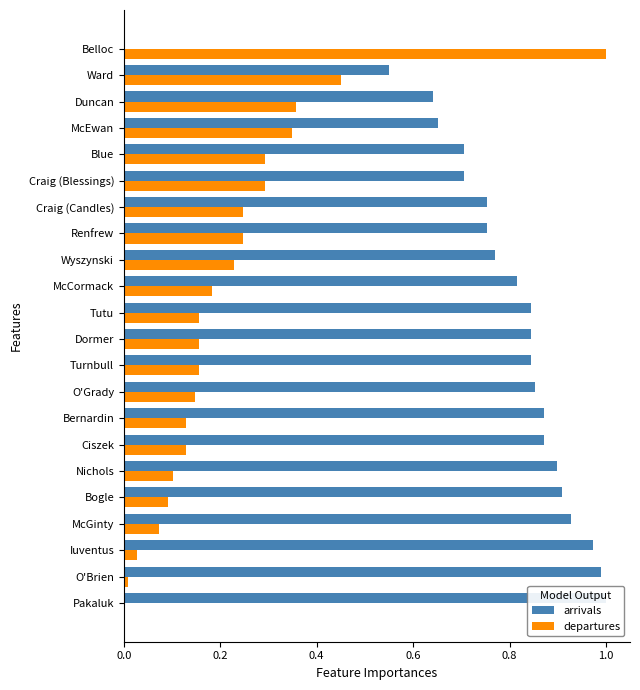

Which series changed the most between Craig (Candles) and Craig (Blessings)?

arrivals